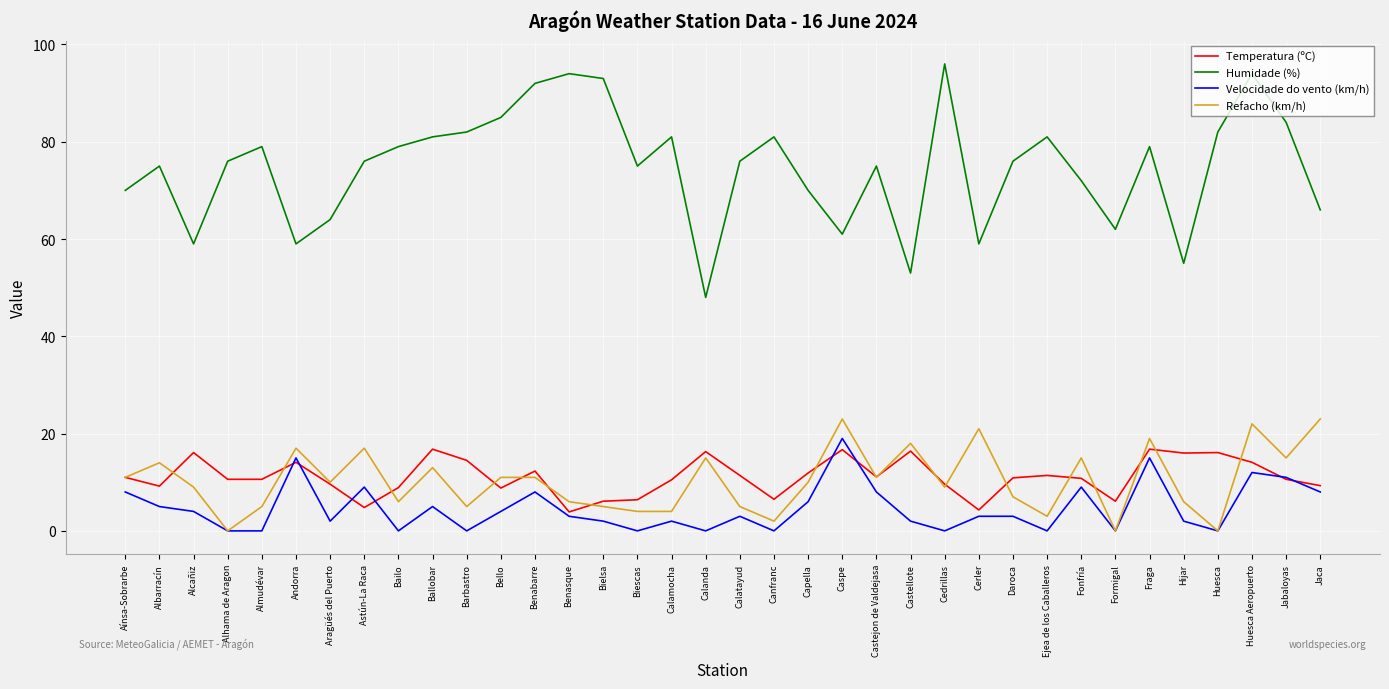

What position from the left is Fonfría?

29